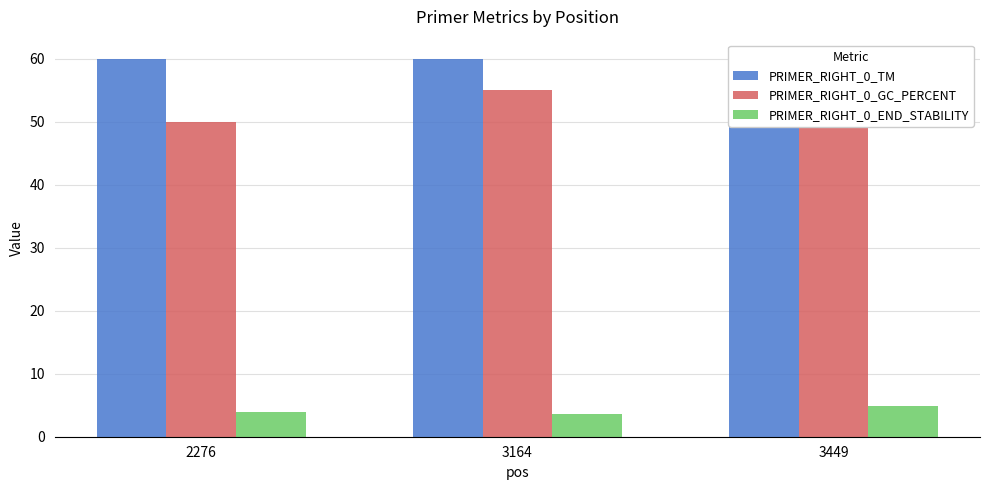

At which label does PRIMER_RIGHT_0_TM reach its minimum?

2276